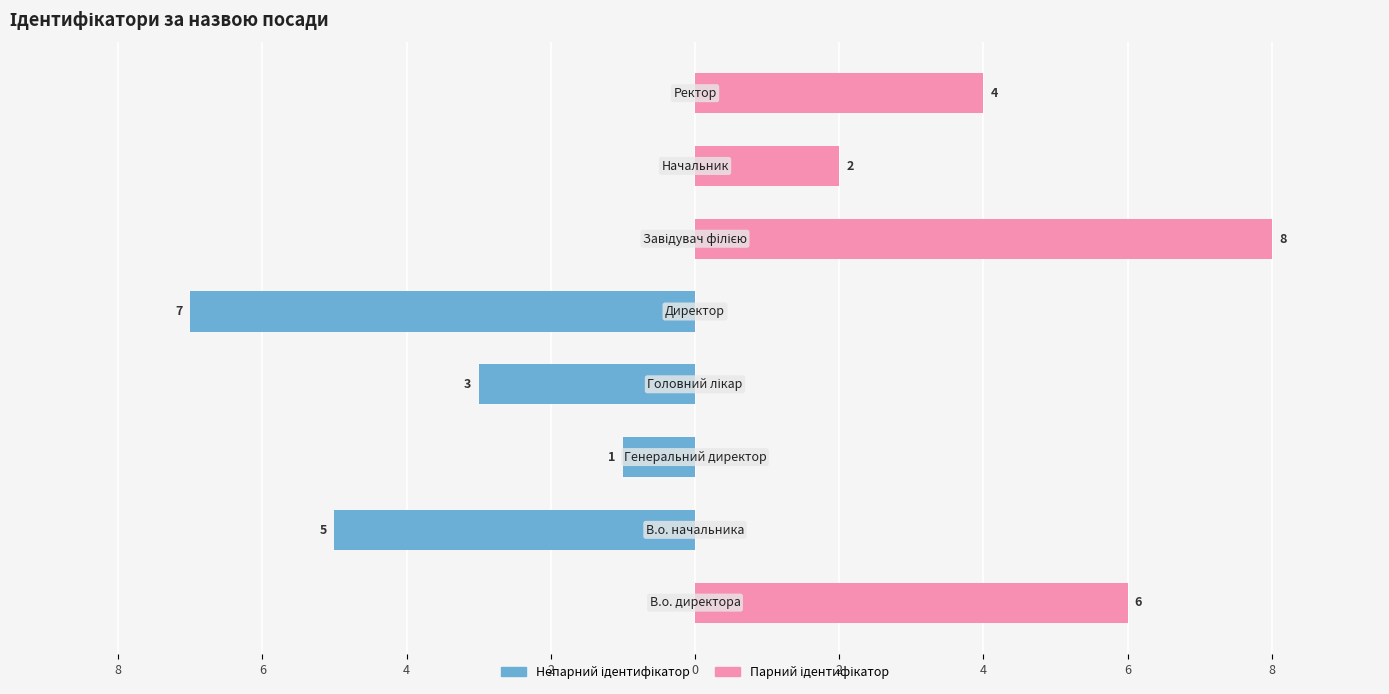

Is the value of Непарний ідентифікатор at 2 greater than the value of Парний ідентифікатор at 6?

No